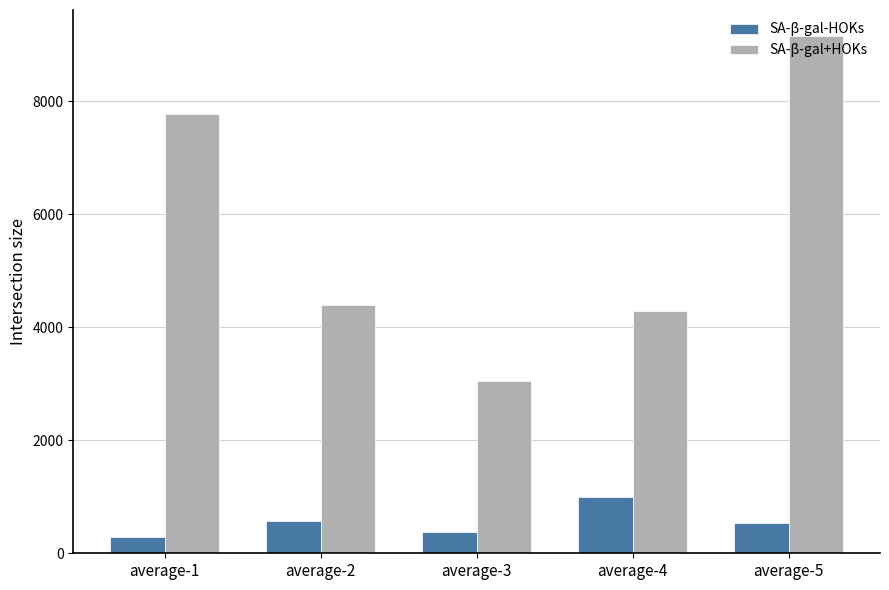

Rank the categories by SA-β-gal+HOKs value from lowest to highest.

average-3, average-4, average-2, average-1, average-5